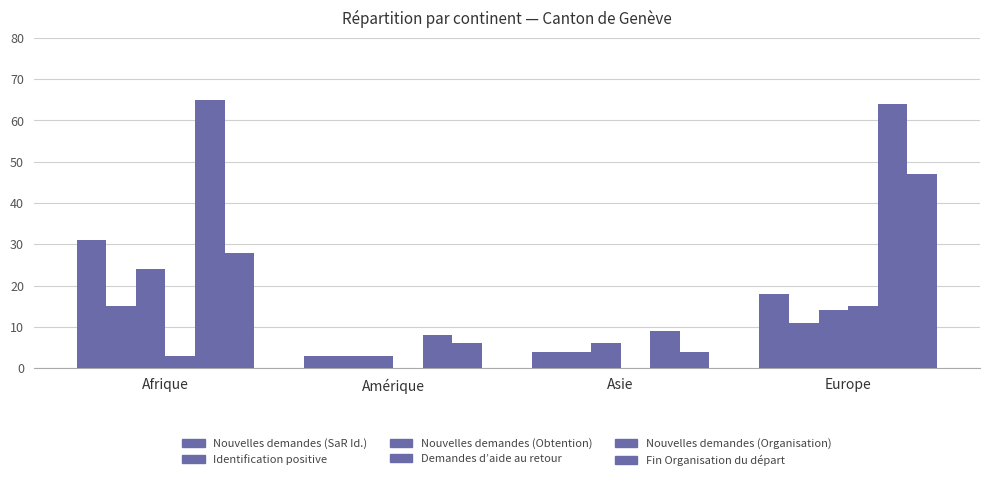

What is the label of the 2nd bar from the left?

Amérique